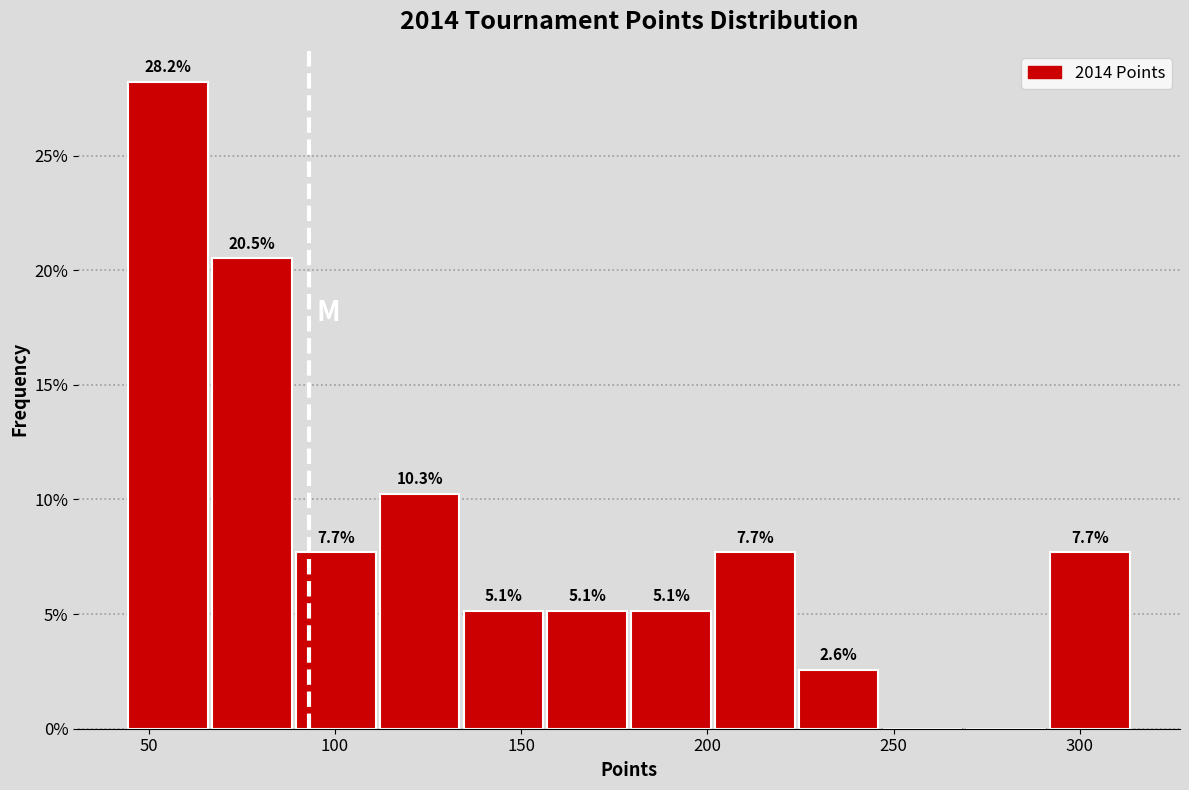

Which range on the x-axis has the tallest bar?

44.0 to 66.5